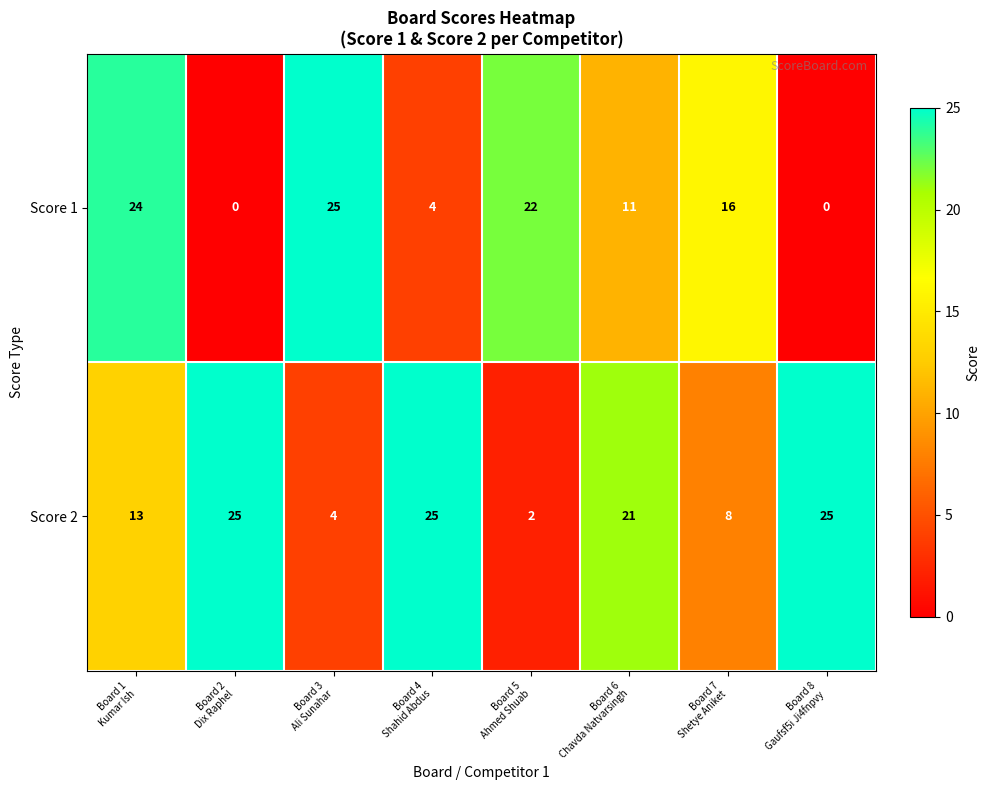

How many values in Score 1 are above zero?

6